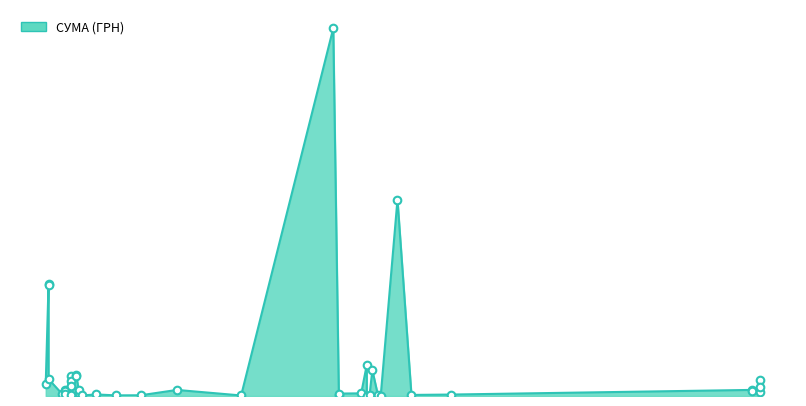

Approximately how many times larger is the value at 17.05.2016 compared to 14.07.2016?

2.5